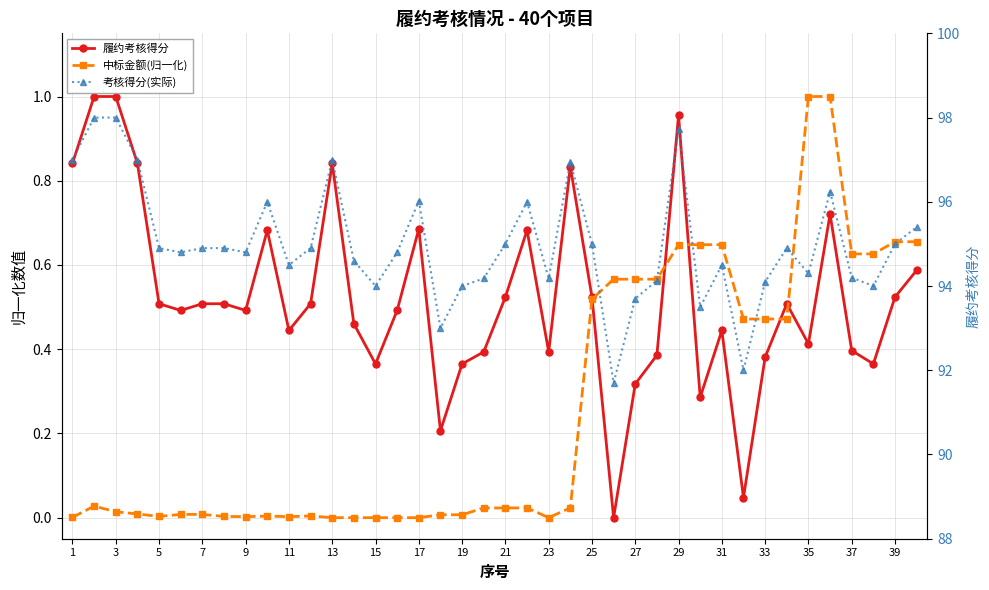

At which label does 考核得分(实际) reach its peak?

3